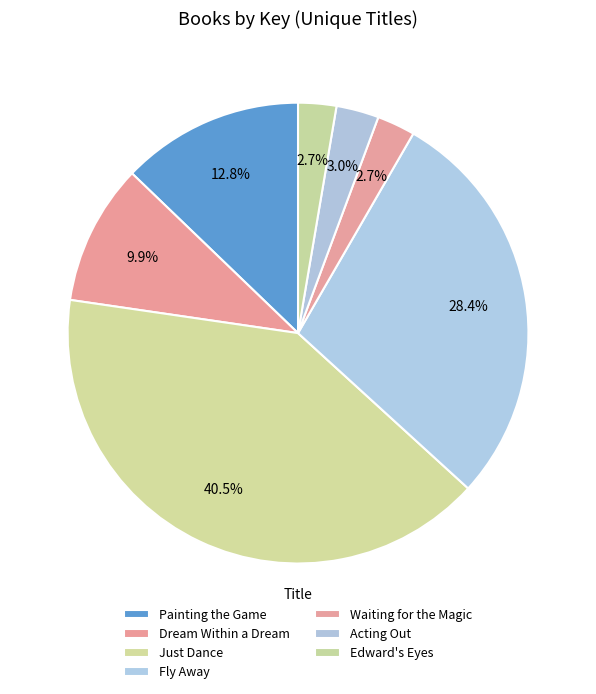

To the nearest percent, what is the difference between the Painting the Game and Fly Away slice percentages?

16%